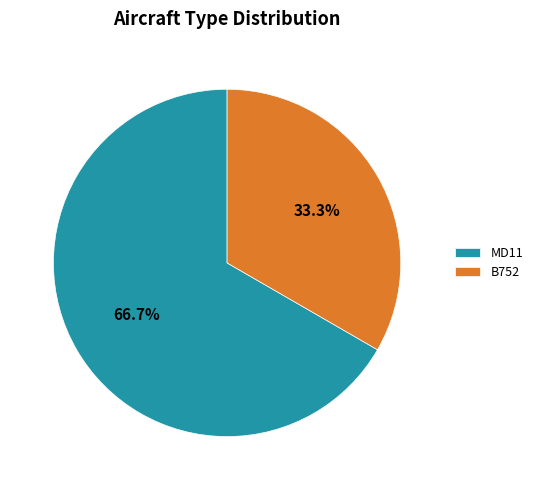

True or false: MD11 accounts for 67% of the total.

True